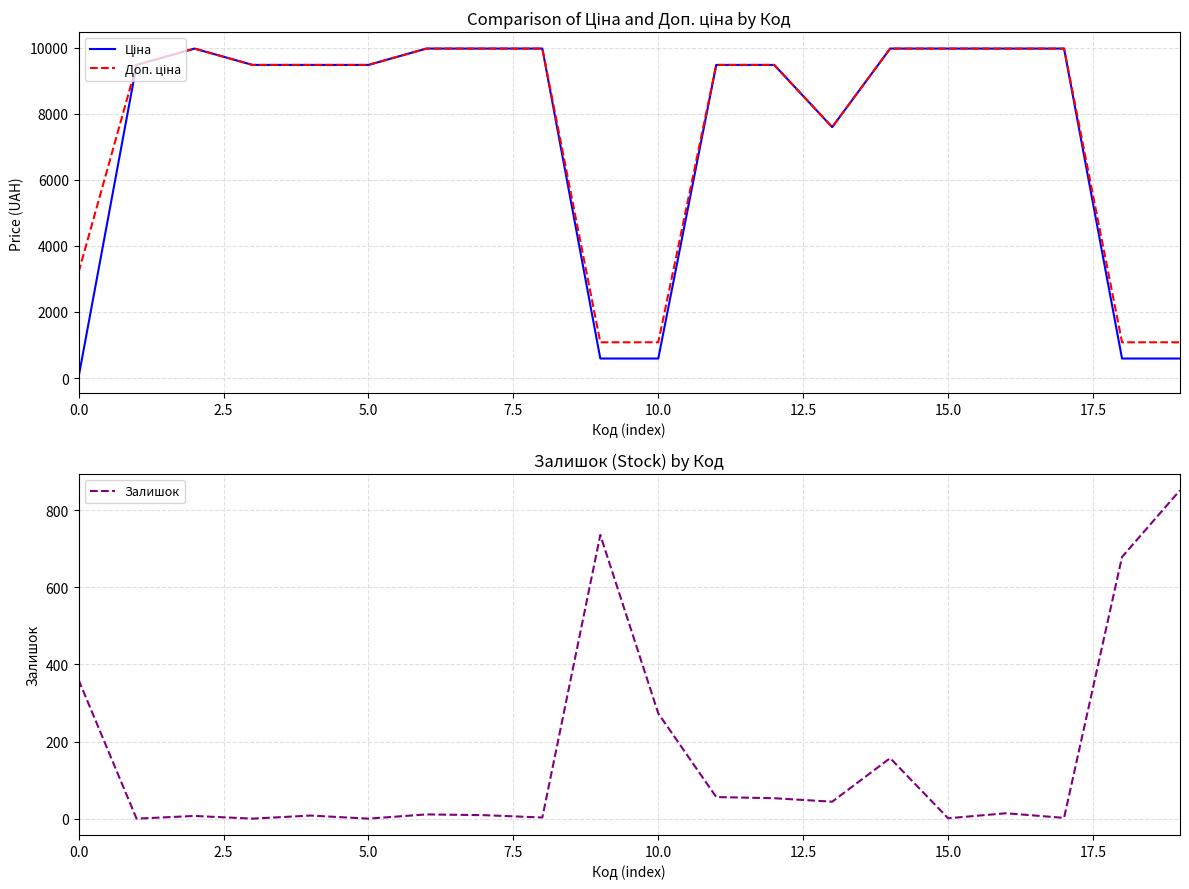

Rank the series at 9 from highest to lowest value.

Доп. ціна, Залишок, Ціна